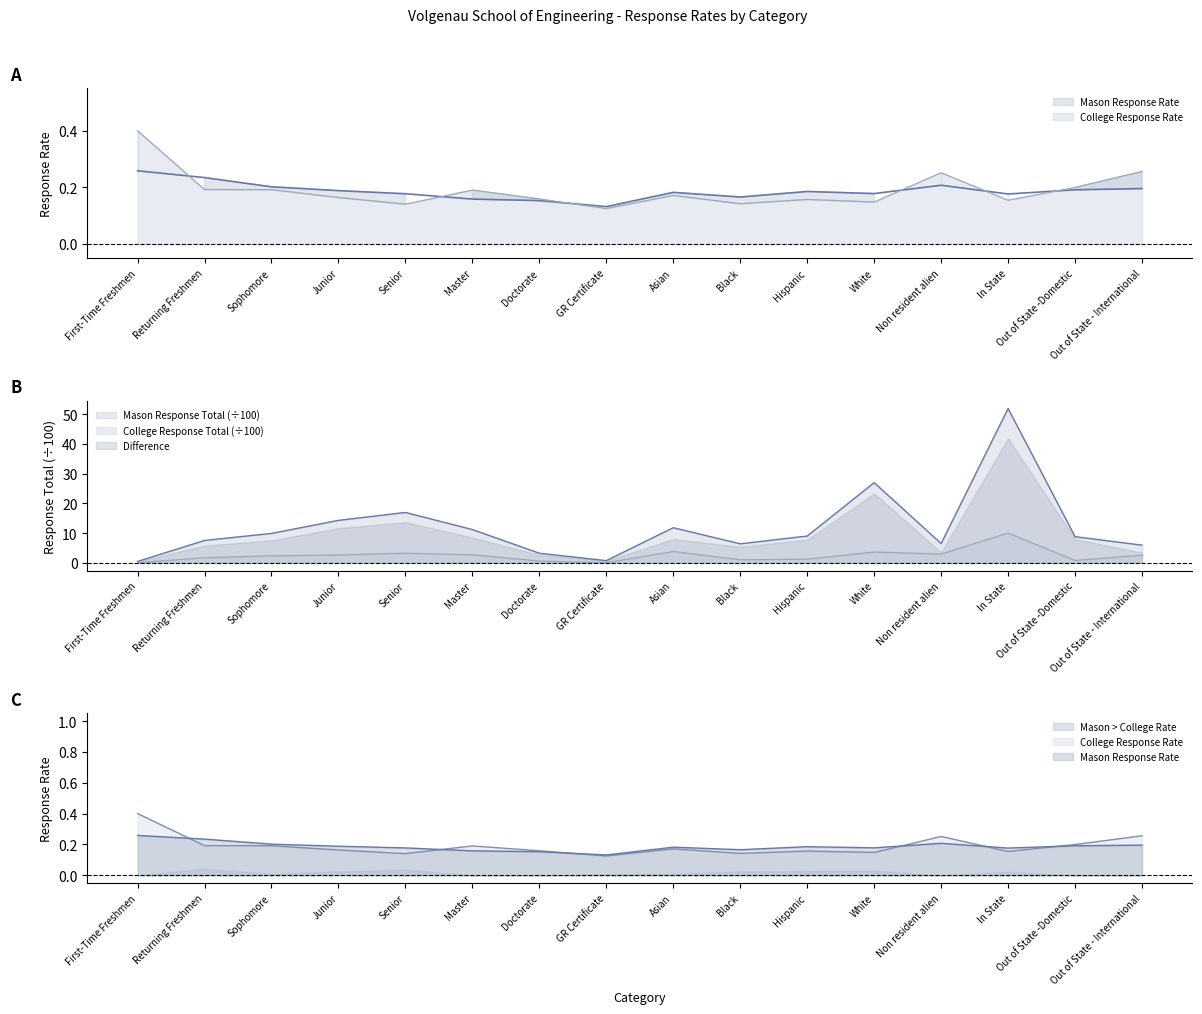

At which category is the sum across all series the highest?

In State